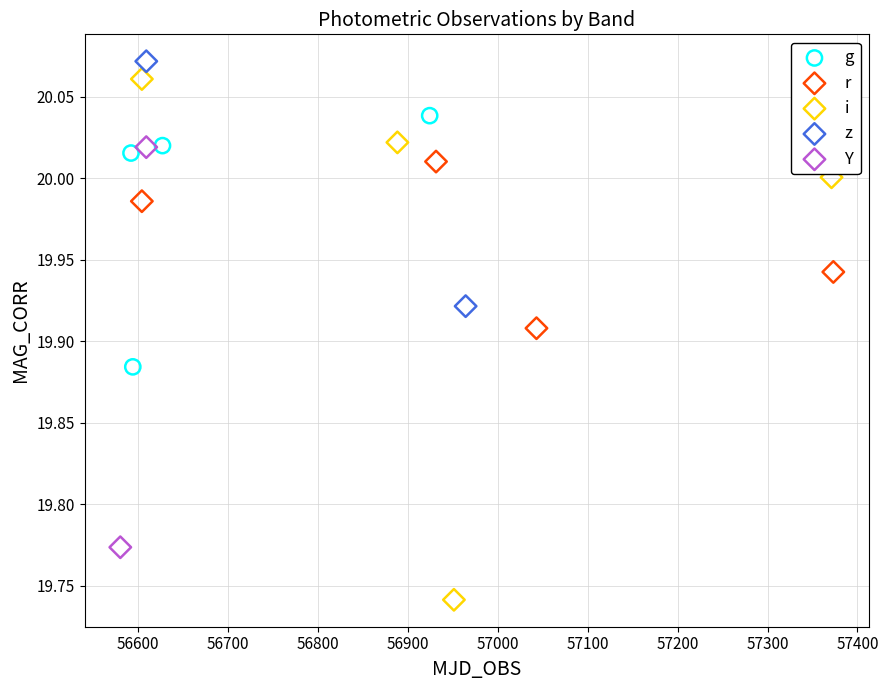

Which series has the largest Y range (max minus min)?

i